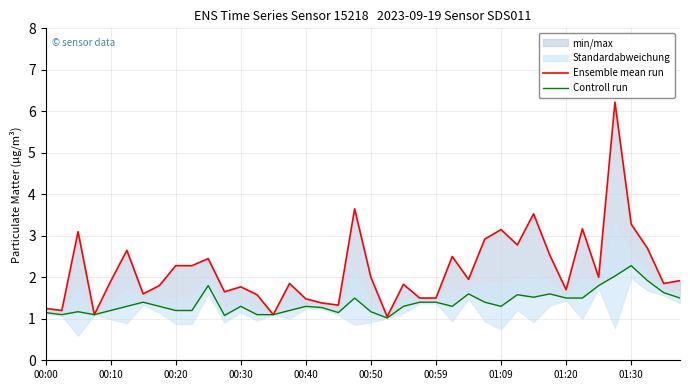

At which category is the sum across all series the highest?

35